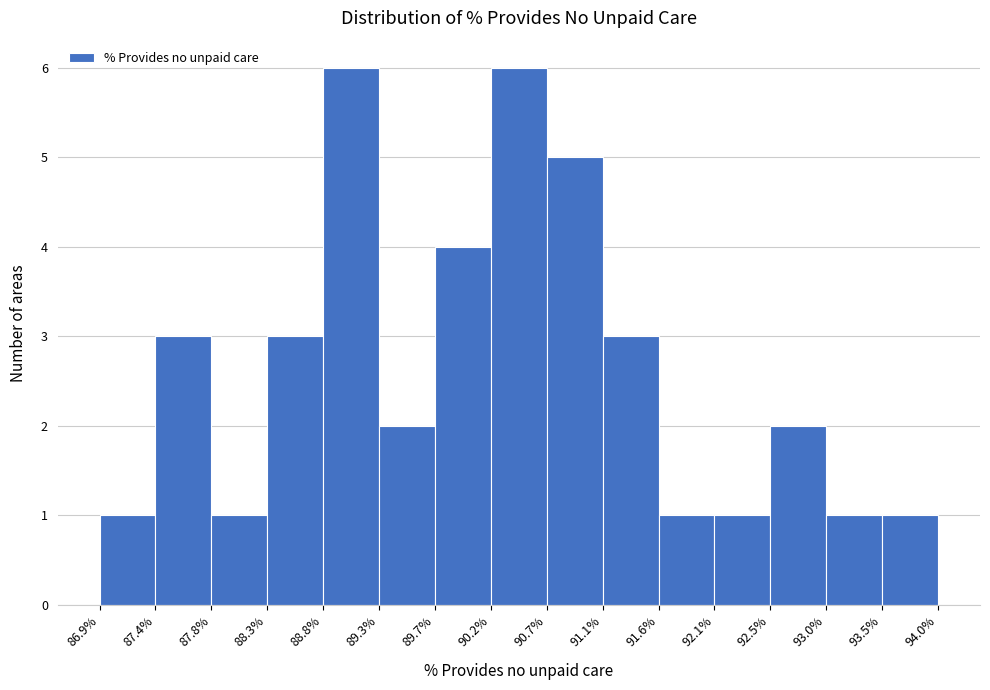

Reading left to right, transcribe this chart: for each bar, give the range it covers on the x-axis and its height. The values are not printed on the chart, so give them approximately, as read against the axis.

86.9% to 87.4%: 1
87.4% to 87.8%: 3
87.8% to 88.3%: 1
88.3% to 88.8%: 3
88.8% to 89.3%: 6
89.3% to 89.7%: 2
89.7% to 90.2%: 4
90.2% to 90.7%: 6
90.7% to 91.1%: 5
91.1% to 91.6%: 3
91.6% to 92.1%: 1
92.1% to 92.5%: 1
92.5% to 93.0%: 2
93.0% to 93.5%: 1
93.5% to 94.0%: 1